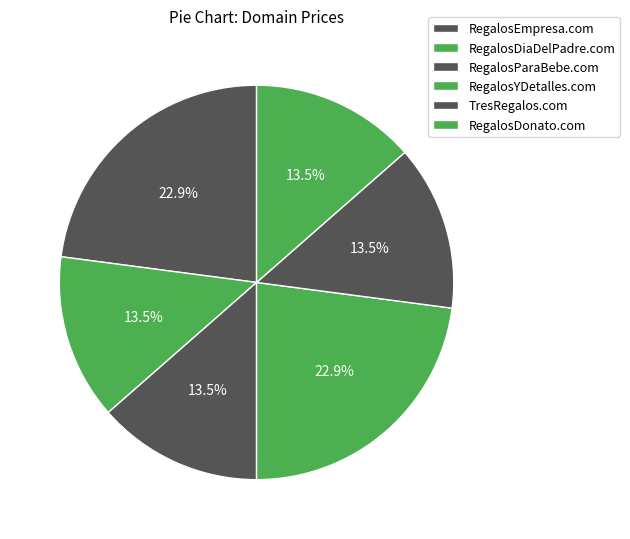

How many segments does this pie chart have?

6